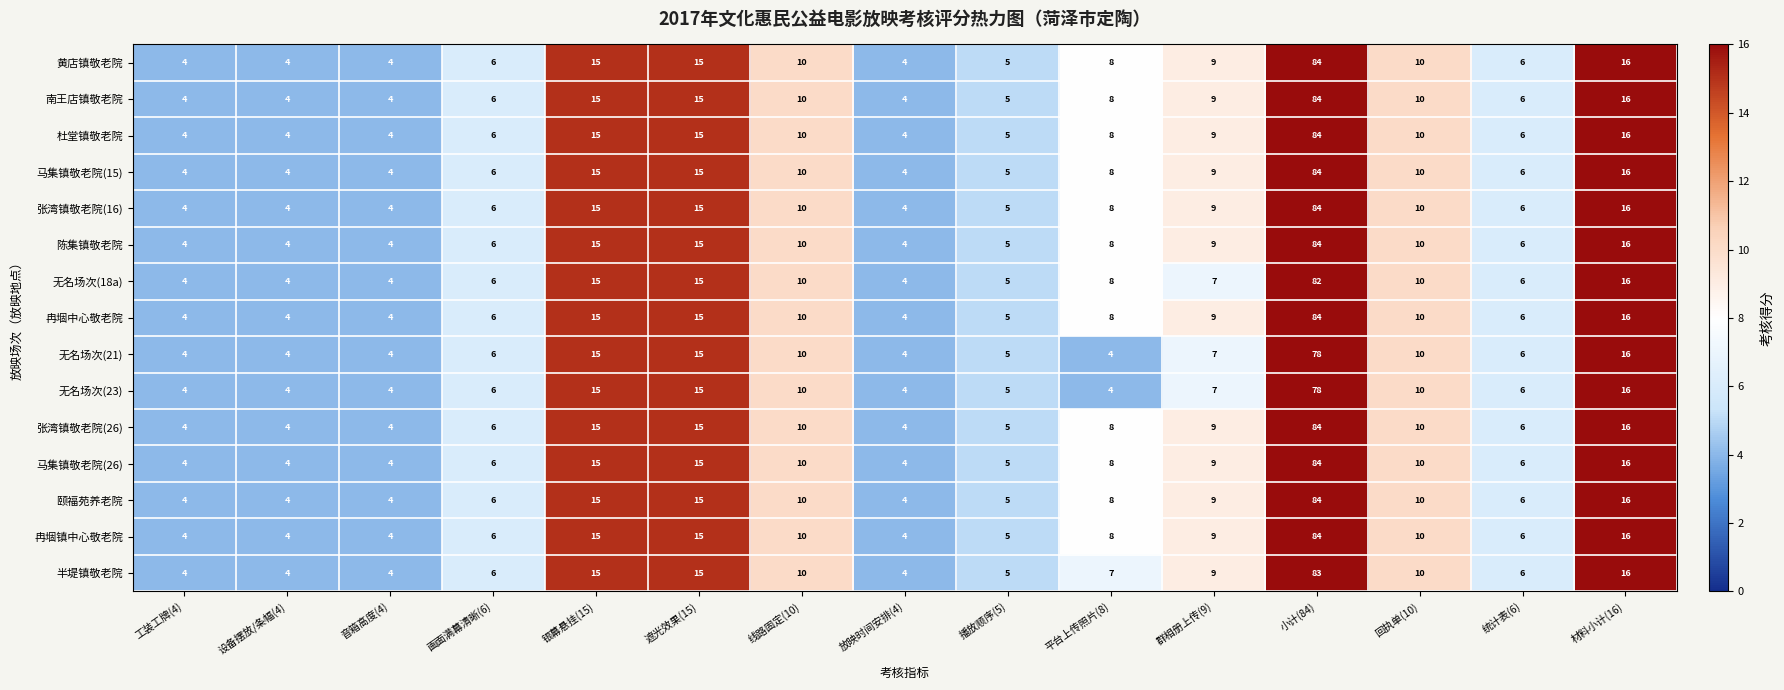

True or false: 冉堌中心敬老院 has a value of 3 at 放映时间安排(4).

False